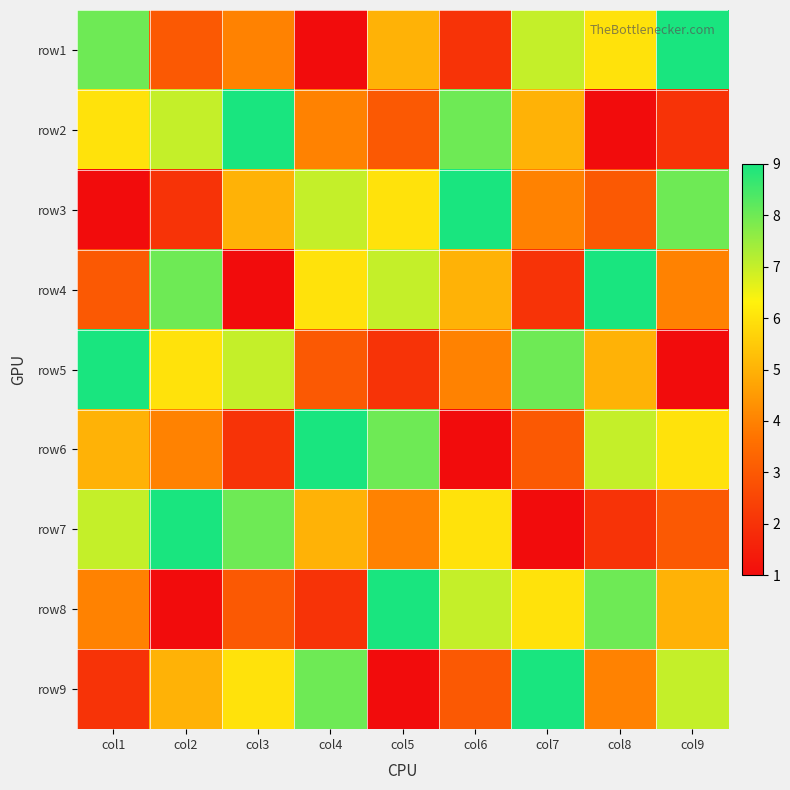

List the series in order of their peak value, highest first.

row1, row2, row3, row4, row5, row6, row7, row8, row9